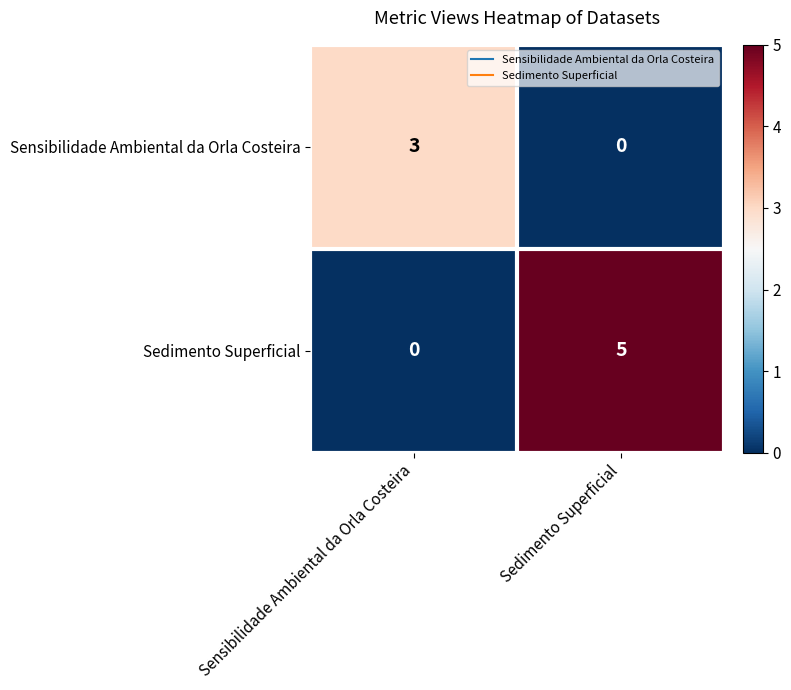

At Sedimento Superficial, list the series in order from largest to smallest.

Sedimento Superficial, Sensibilidade Ambiental da Orla Costeira